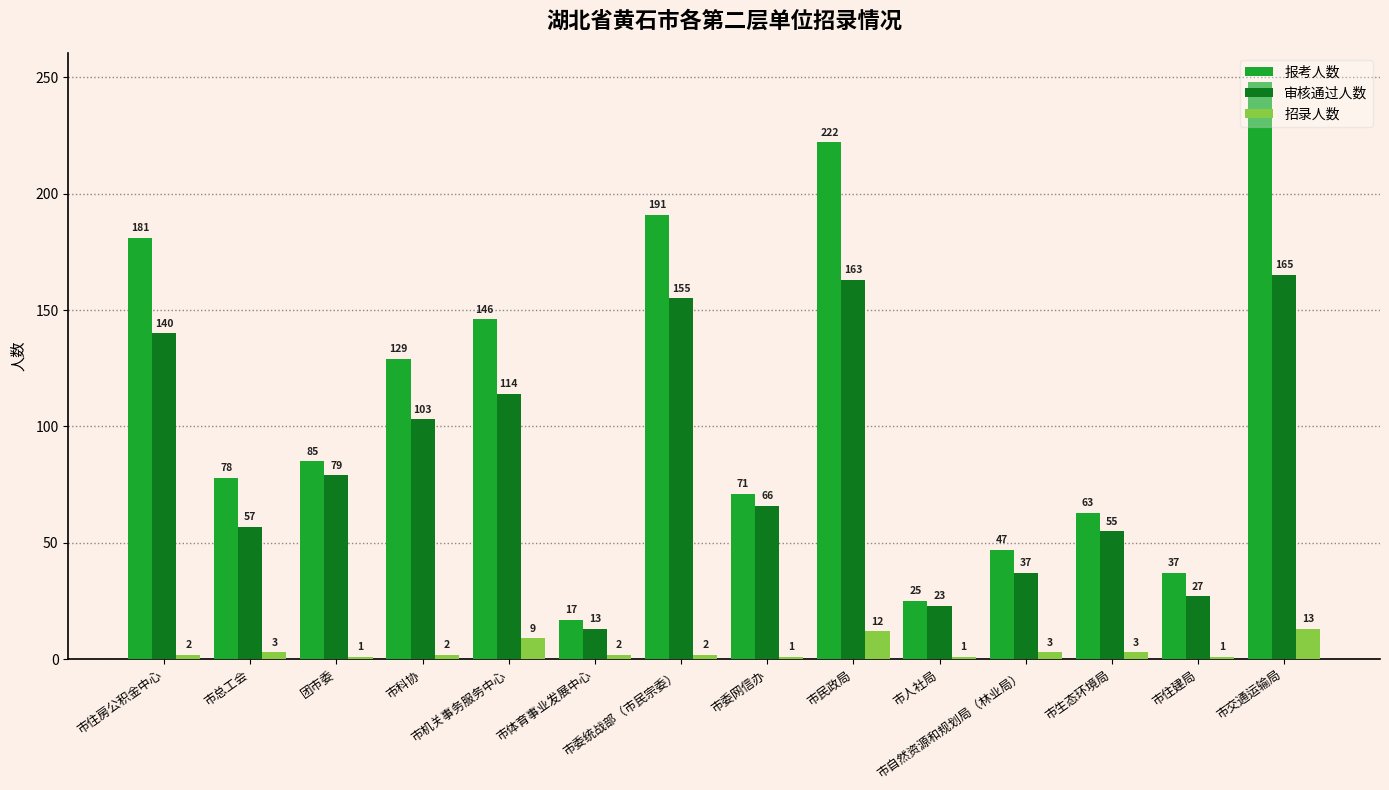

What is the label of the 12th bar from the right?

团市委